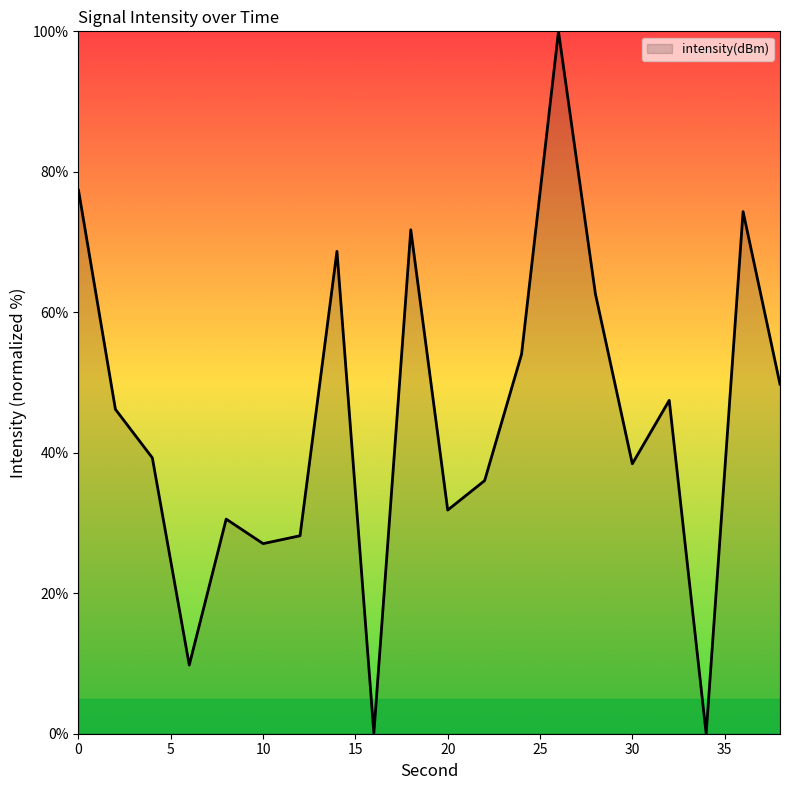

What is the maximum value shown in the chart?

100.0